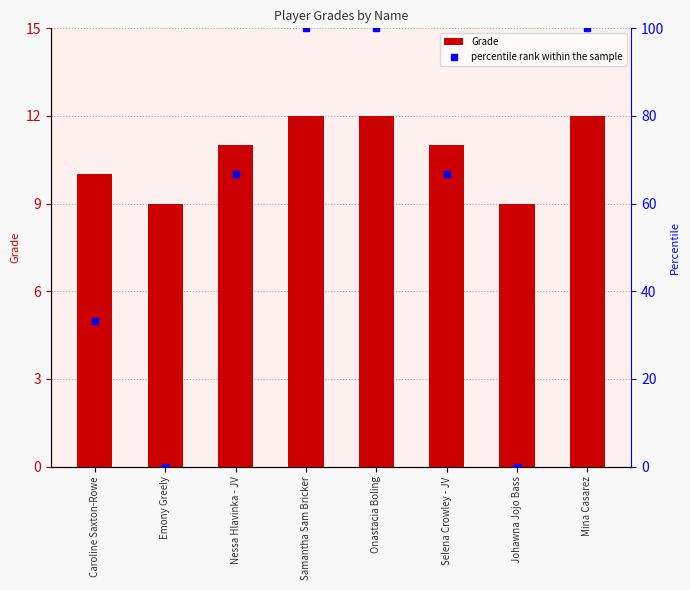

How many categories are shown in the chart?

8